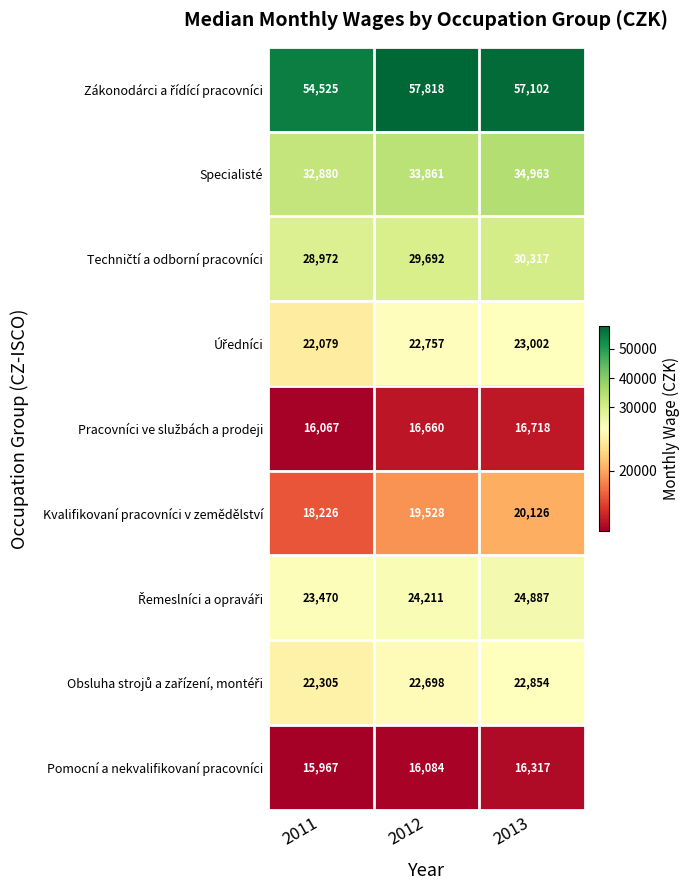

How many values in the Specialisté series are below 33861?

1